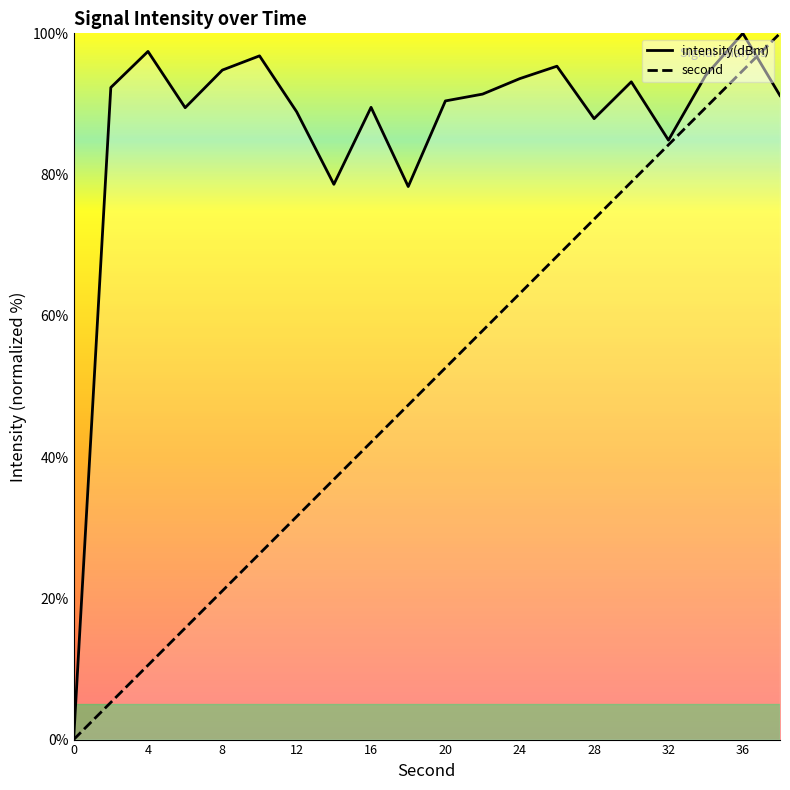

Is it true that intensity(dBm) equals 128.3 at 12?

False